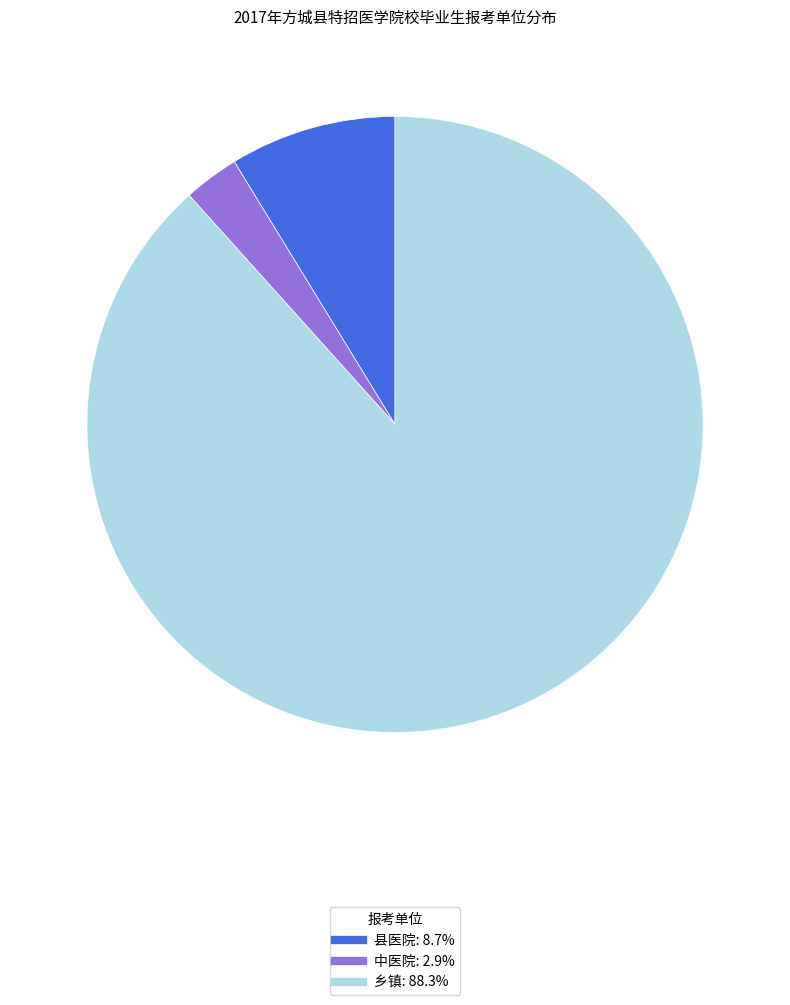

The 县医院 slice represents 9% of the pie. True or false?

True